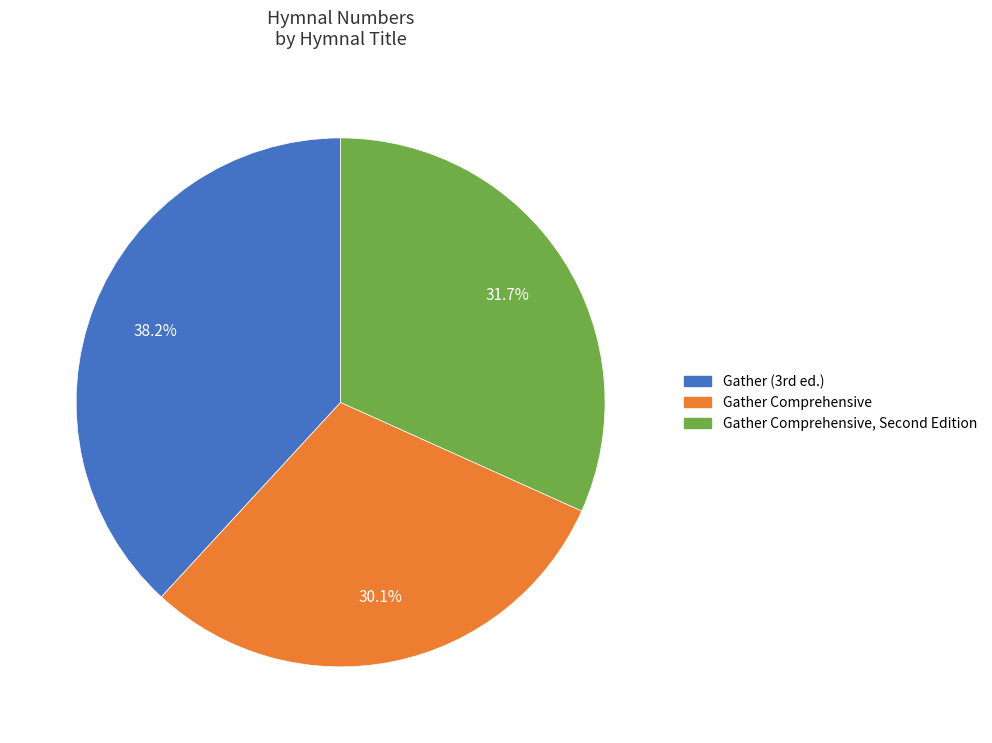

Count the number of slices in the pie.

3